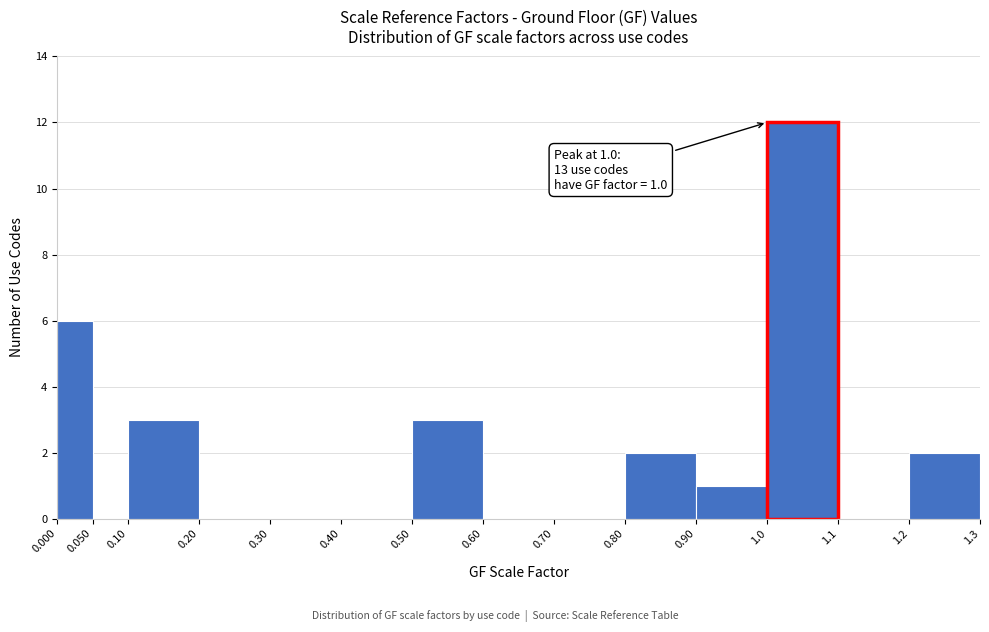

Which range on the x-axis has the tallest bar?

1.0 to 1.1